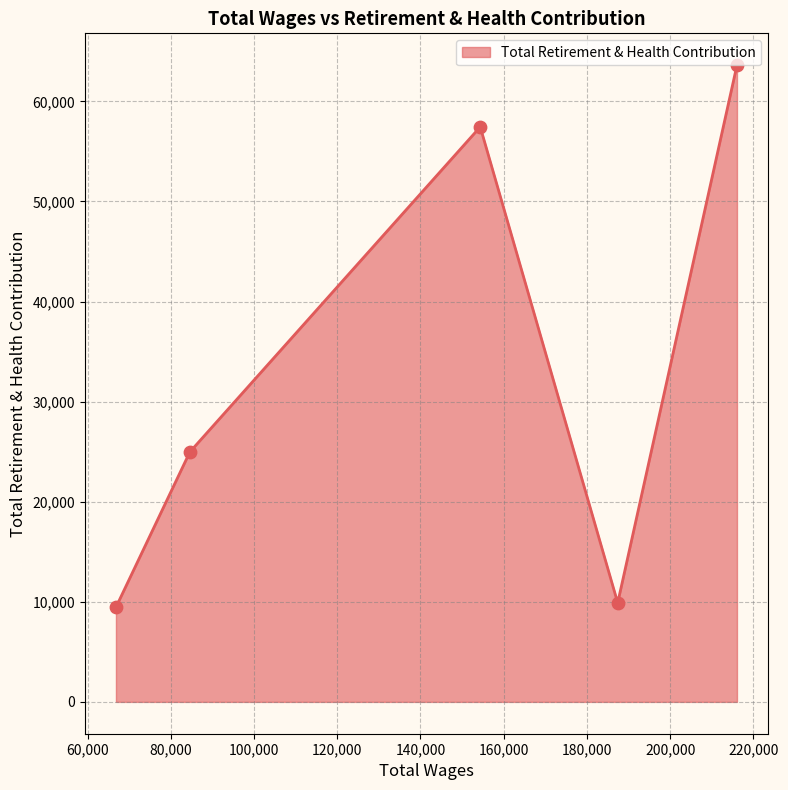

What is the smallest value displayed?

9457